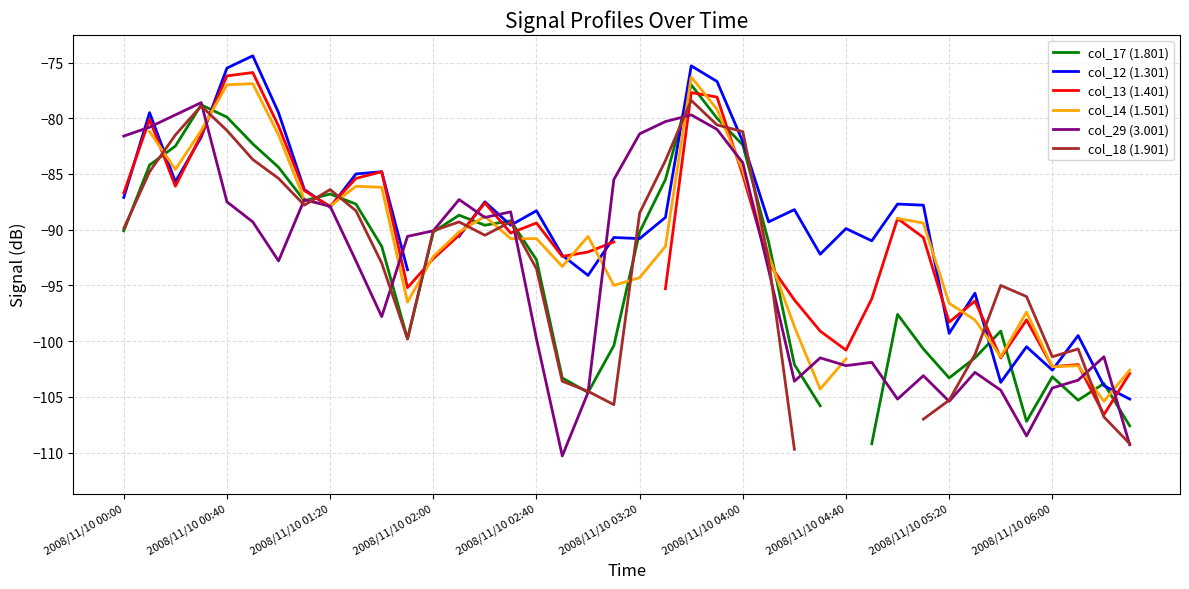

How many distinct data groups are displayed?

6